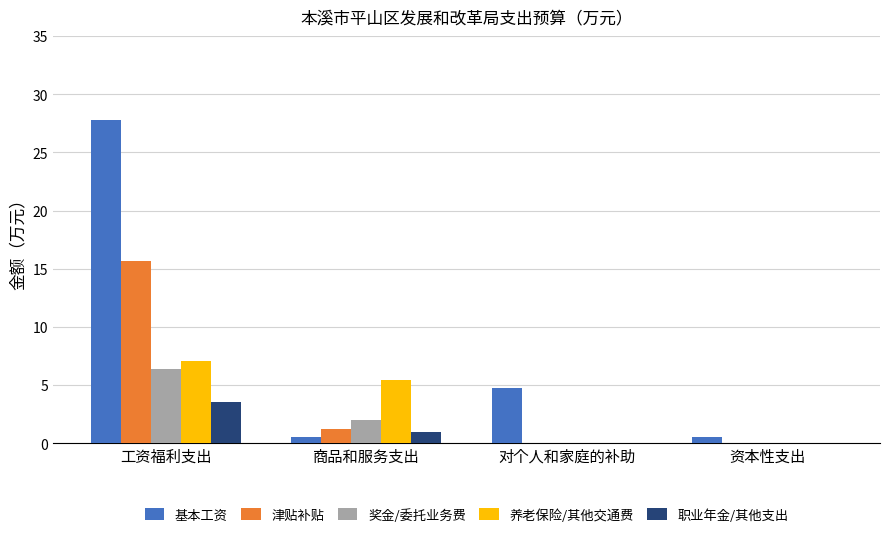

Does the chart contain stacked bars?

No